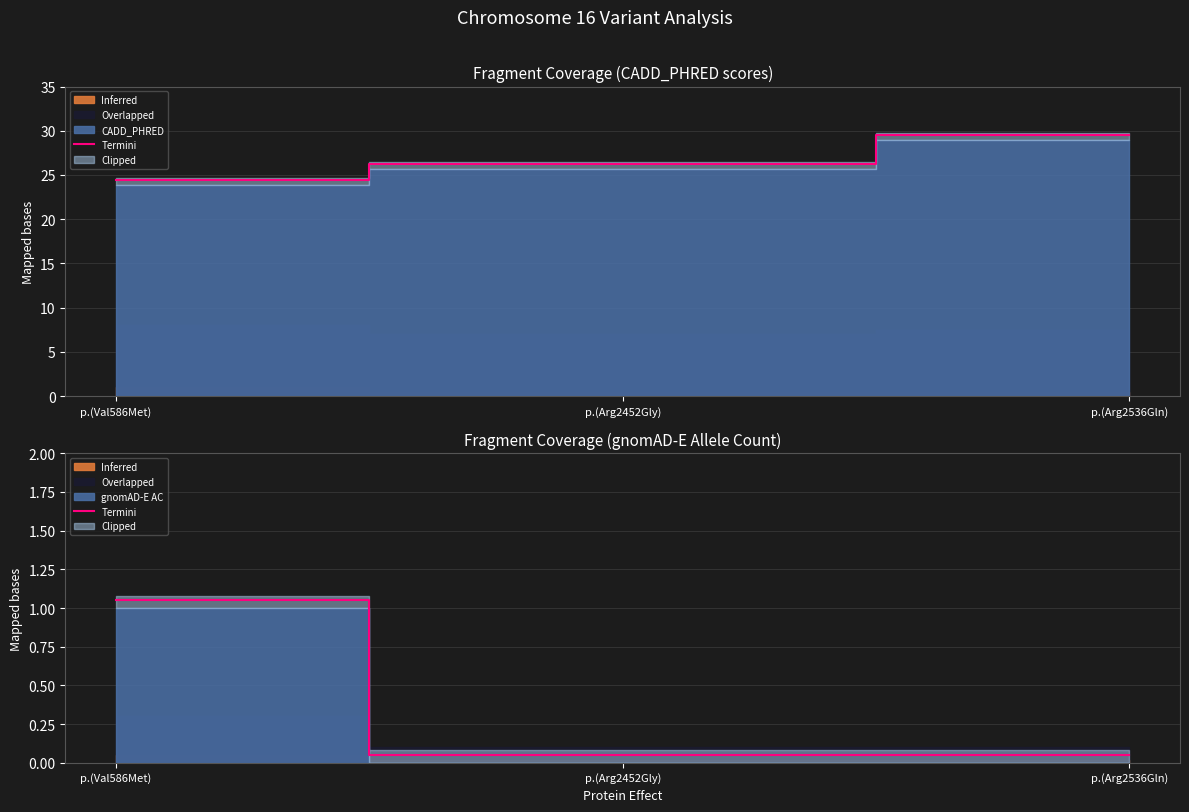

What is the smallest value displayed?

0.1